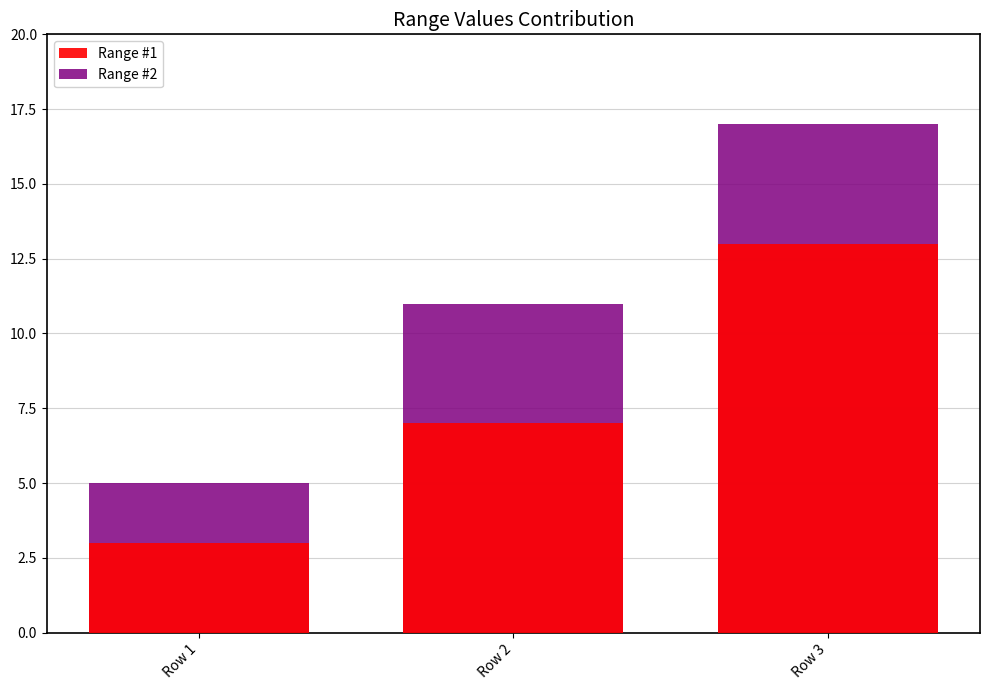

Which series has the largest range (max minus min)?

Range #2